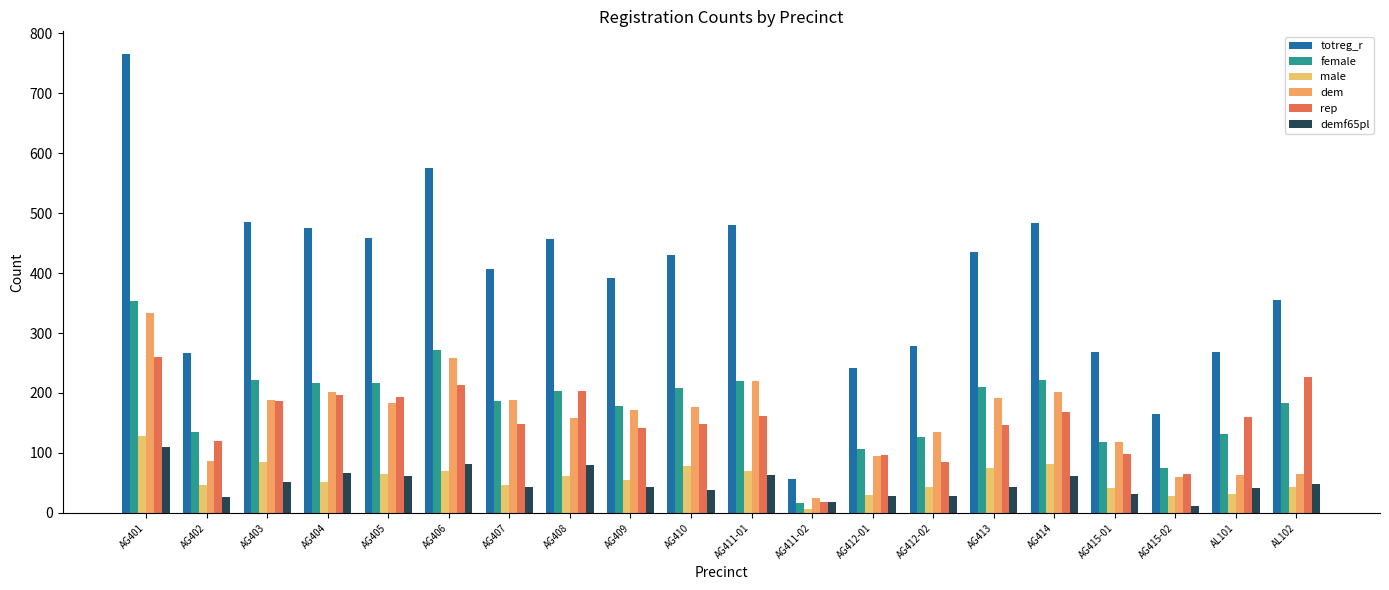

Reading right to left, what are all the values shown in this chart?

totreg_r: AL102=355	AL101=268	AG415-02=165	AG415-01=268	AG414=484	AG413=436	AG412-02=279	AG412-01=241	AG411-02=56	AG411-01=481	AG410=430	AG409=392	AG408=457	AG407=406	AG406=576	AG405=458	AG404=475	AG403=485	AG402=266	AG401=765
female: AL102=184	AL101=131	AG415-02=75	AG415-01=119	AG414=221	AG413=210	AG412-02=127	AG412-01=107	AG411-02=17	AG411-01=220	AG410=208	AG409=179	AG408=204	AG407=187	AG406=272	AG405=217	AG404=216	AG403=222	AG402=135	AG401=353
male: AL102=43	AL101=31	AG415-02=29	AG415-01=42	AG414=82	AG413=75	AG412-02=44	AG412-01=30	AG411-02=7	AG411-01=70	AG410=78	AG409=55	AG408=62	AG407=46	AG406=70	AG405=65	AG404=51	AG403=85	AG402=47	AG401=129
dem: AL102=65	AL101=64	AG415-02=60	AG415-01=118	AG414=201	AG413=191	AG412-02=135	AG412-01=95	AG411-02=25	AG411-01=220	AG410=176	AG409=172	AG408=159	AG407=188	AG406=258	AG405=183	AG404=201	AG403=188	AG402=87	AG401=333
rep: AL102=226	AL101=160	AG415-02=65	AG415-01=99	AG414=168	AG413=147	AG412-02=85	AG412-01=96	AG411-02=18	AG411-01=162	AG410=148	AG409=142	AG408=204	AG407=149	AG406=213	AG405=193	AG404=197	AG403=186	AG402=120	AG401=260
demf65pl: AL102=49	AL101=42	AG415-02=11	AG415-01=32	AG414=61	AG413=43	AG412-02=28	AG412-01=29	AG411-02=19	AG411-01=64	AG410=39	AG409=43	AG408=80	AG407=44	AG406=81	AG405=62	AG404=66	AG403=52	AG402=26	AG401=110